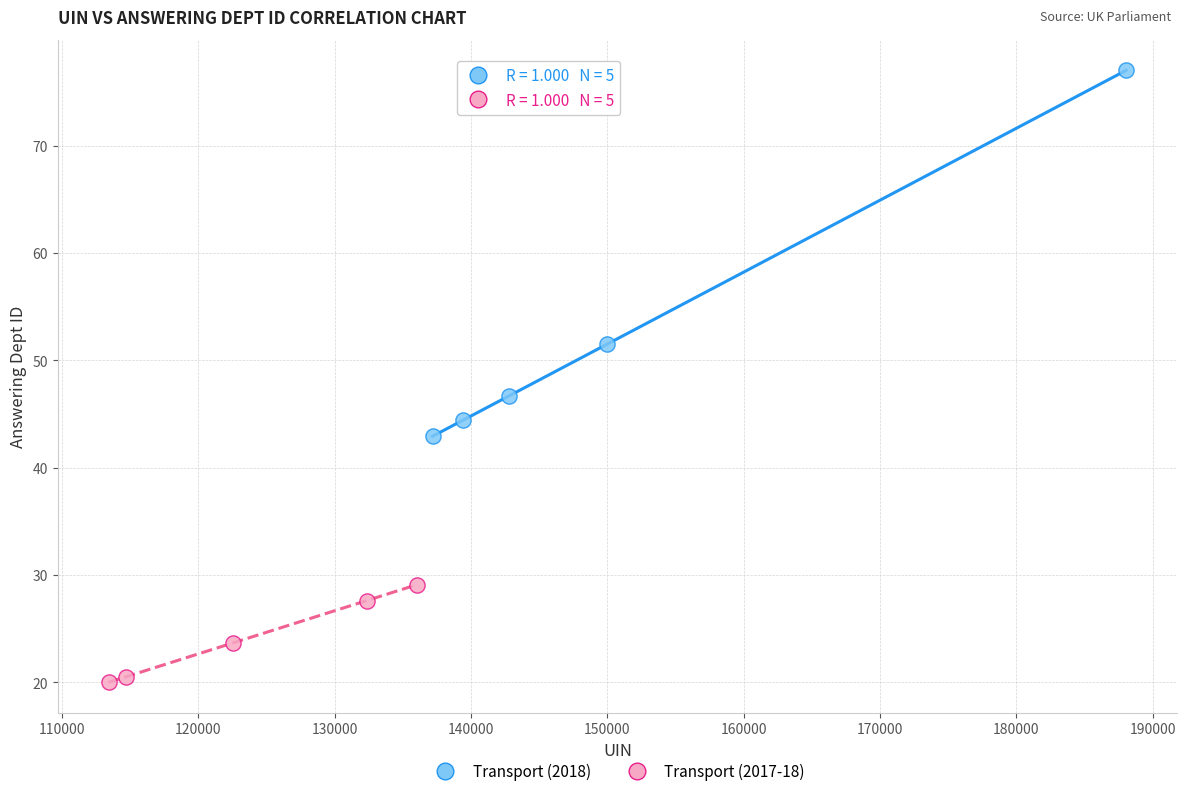

Which series contains the lowest Y value?

Transport (2017-18)